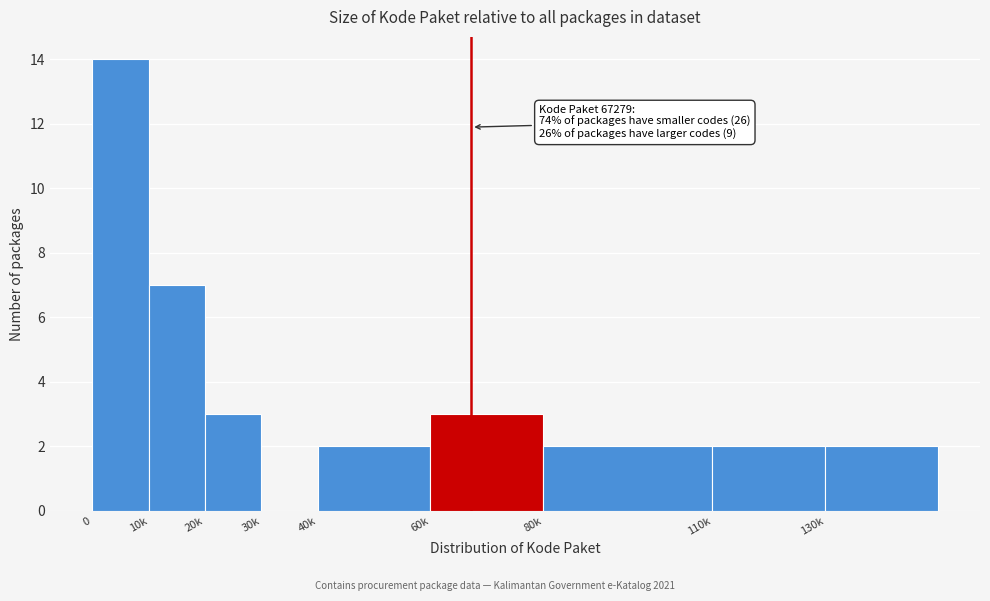

Reading right to left, what are all the values shown in this chart?

130k=2	110k=2	80k=2	60k=3	40k=2	30k=0	20k=3	10k=7	0=14